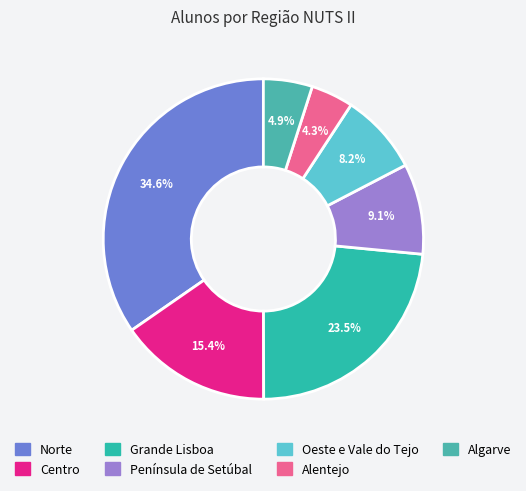

To the nearest percent, what is the difference between the largest and smallest slice percentages?

30%